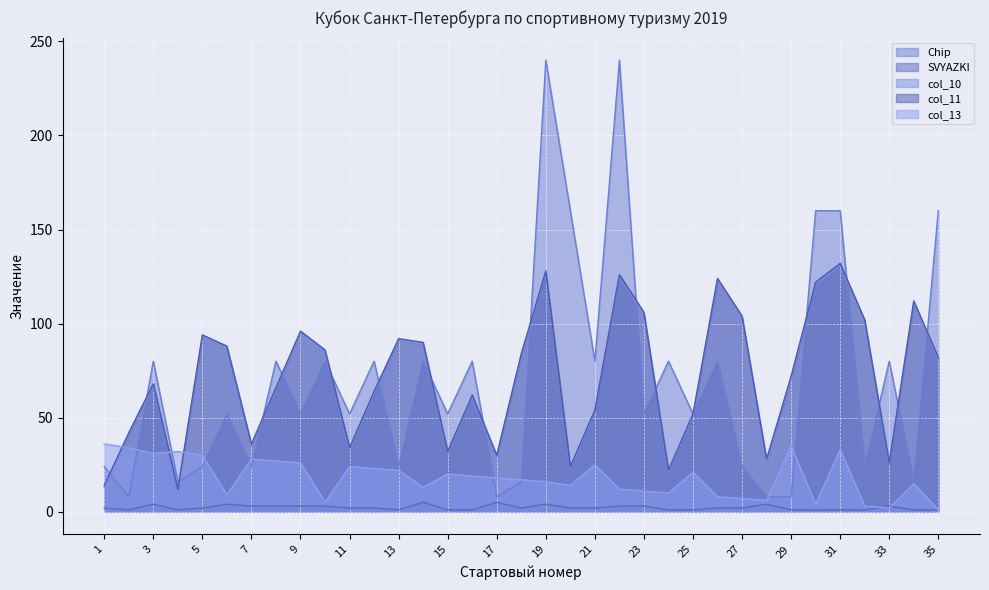

Where is the first local minimum for col_10?

4